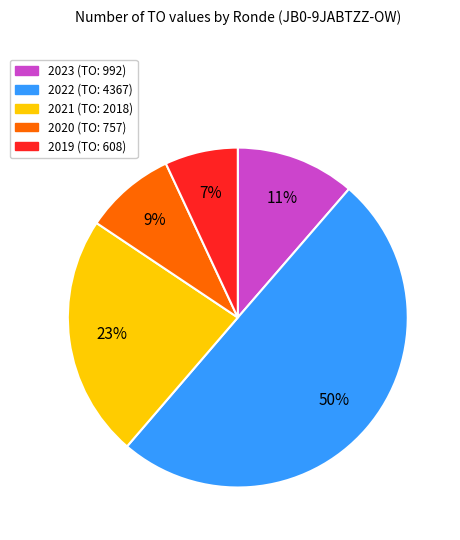

To the nearest percent, what is the average slice percentage?

20%